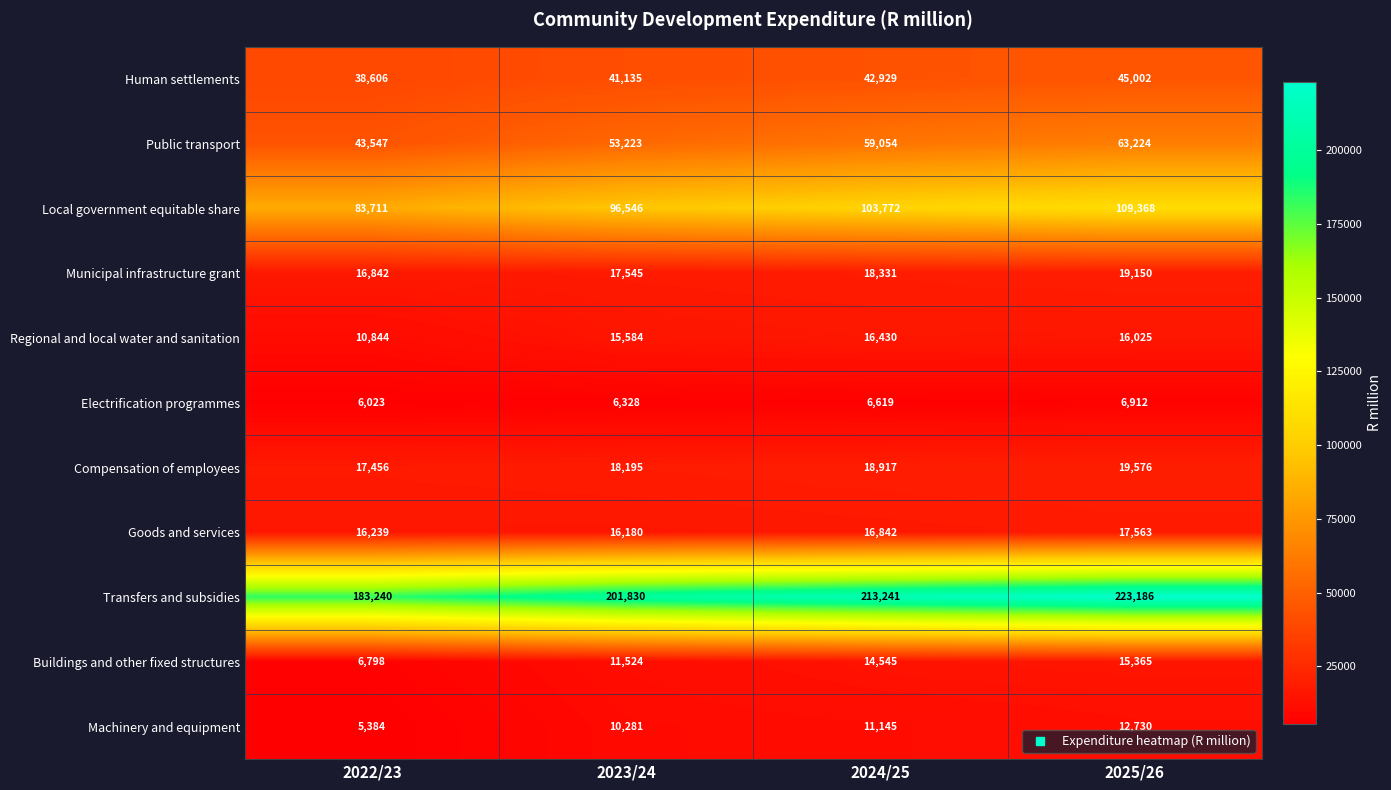

What is the total value across all series at 2025/26?

548101